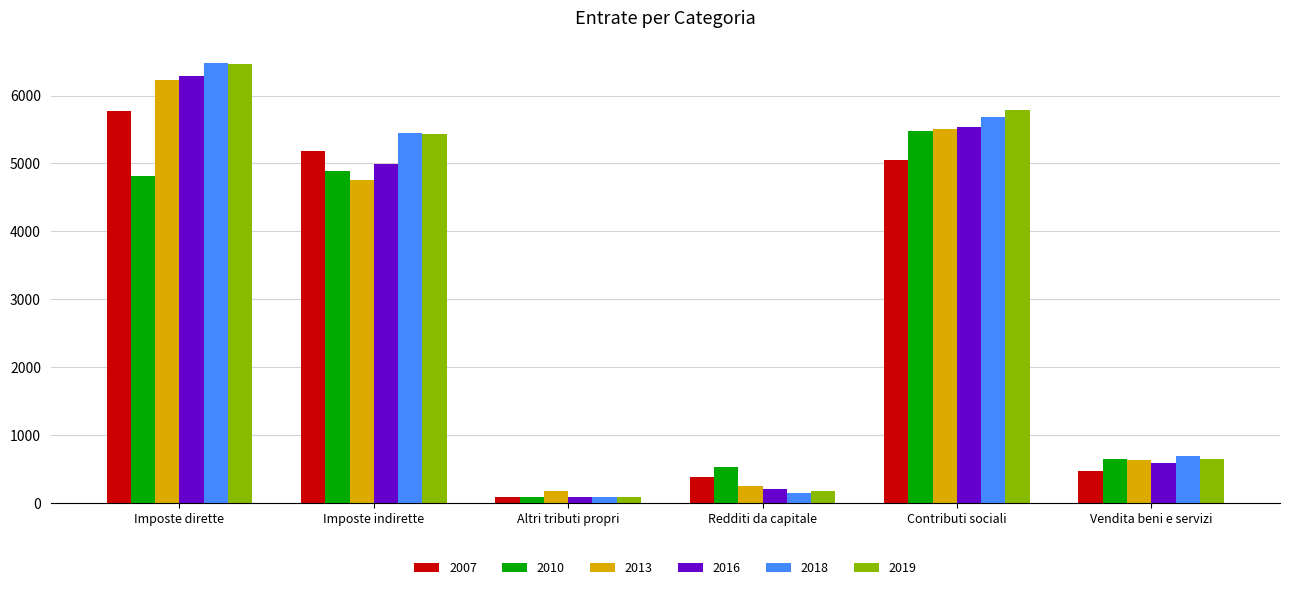

What is the sum of the 2018 values at Redditi da capitale and Altri tributi propri?

233.9